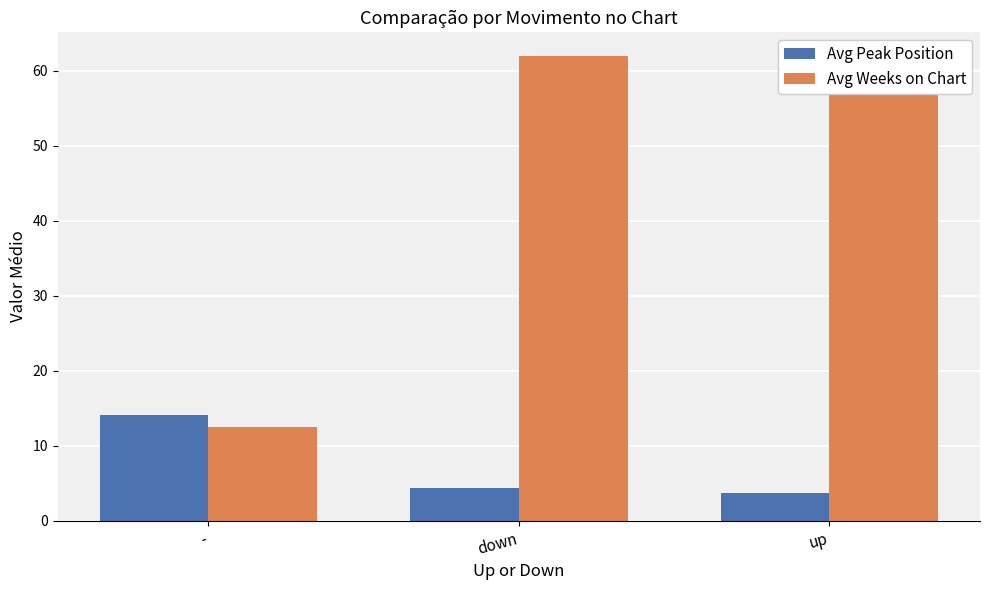

True or false: Avg Peak Position has a value of 3.8 at up.

True